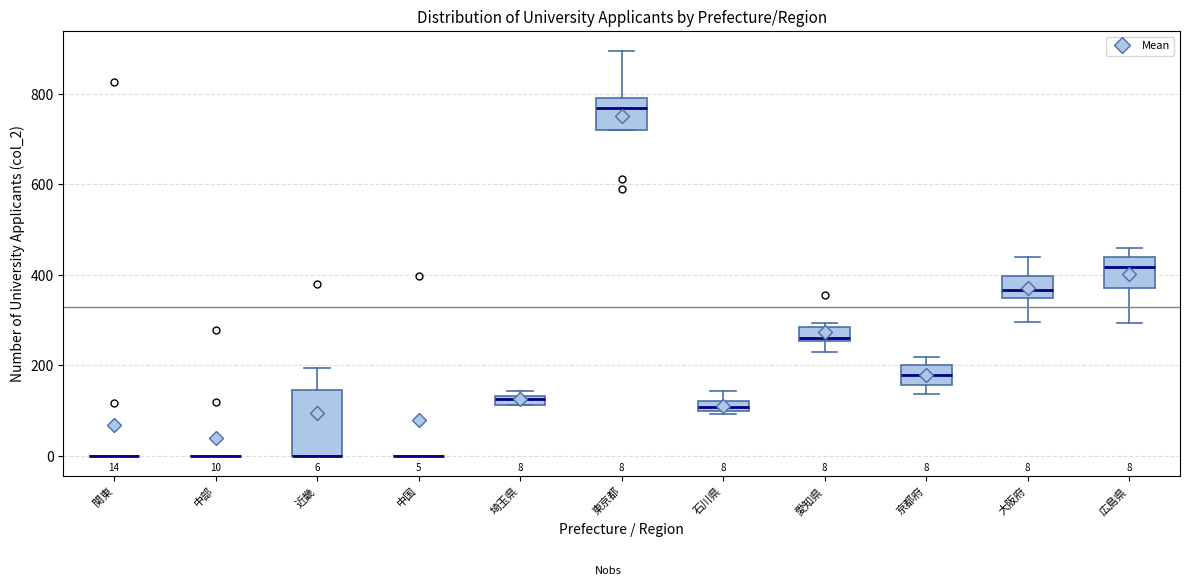

Comparing the boxes themselves (not the whiskers), which one is the tallest?

近畿